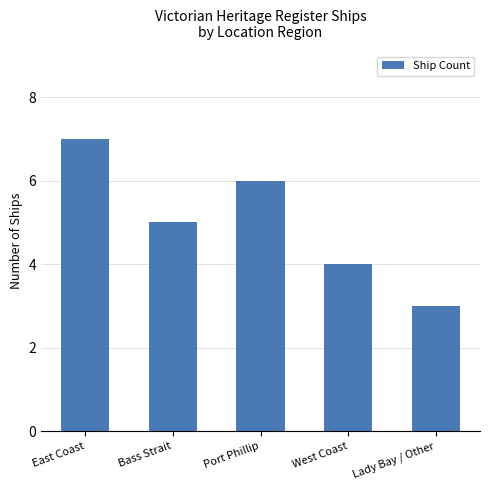

What is the label of the 2nd bar from the left?

Bass Strait